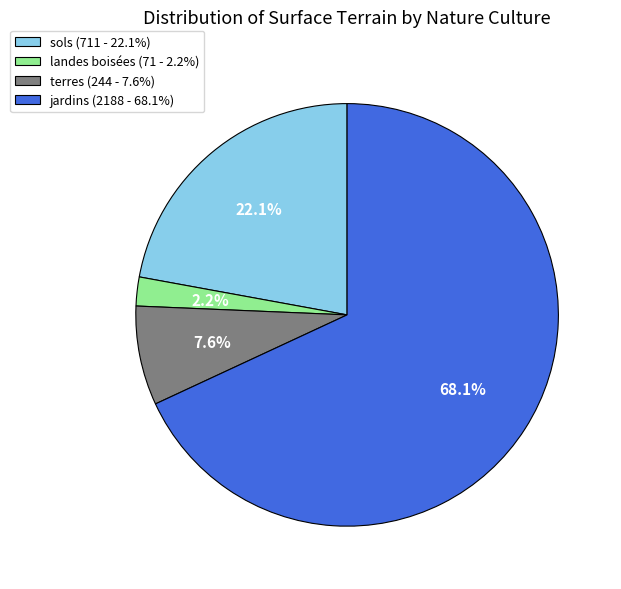

Which slice is the smallest?

landes boisées